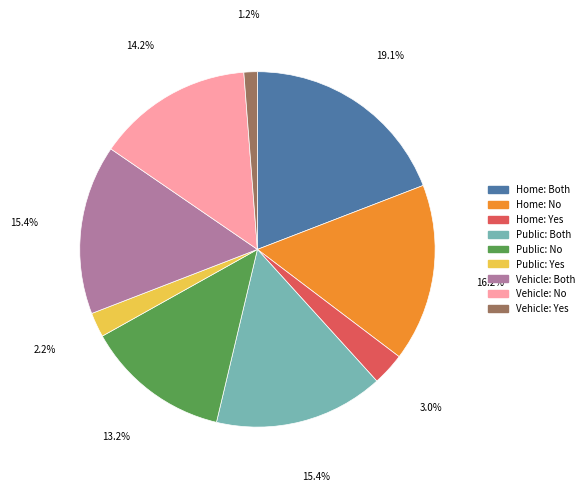

What percentage is NOT represented by Vehicle: Both?

84.6%